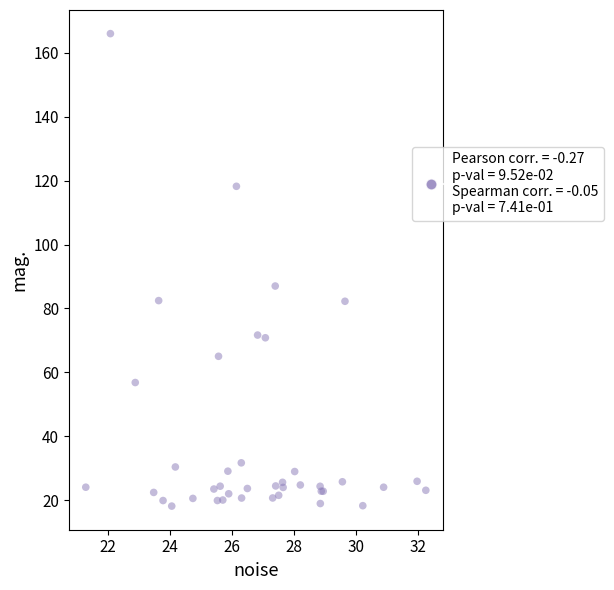

What Y value in the scatter plot is closest to 92?

87.0